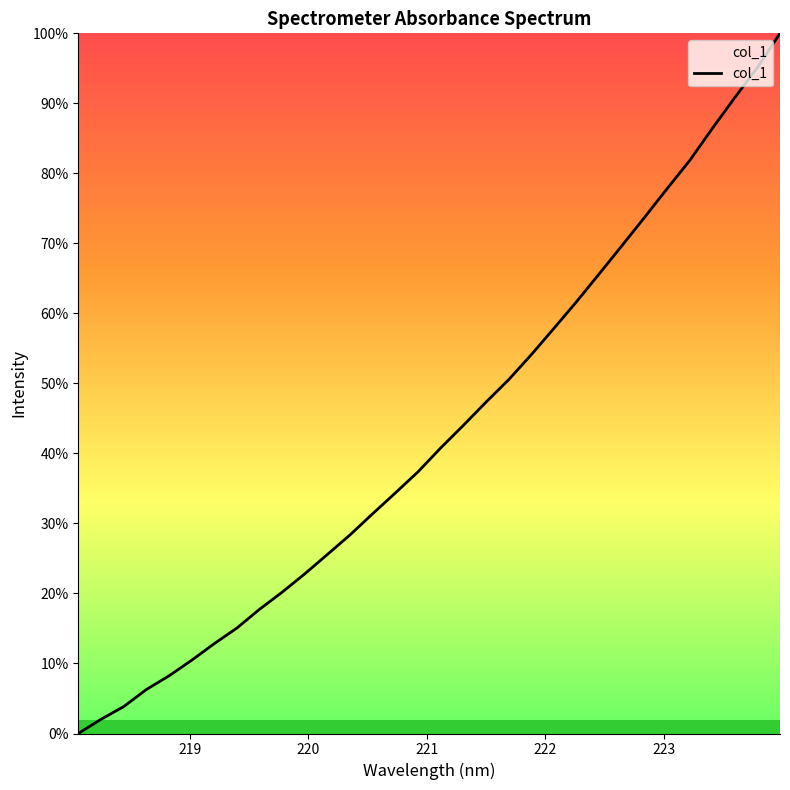

What is the difference between the maximum and minimum values?

100.0